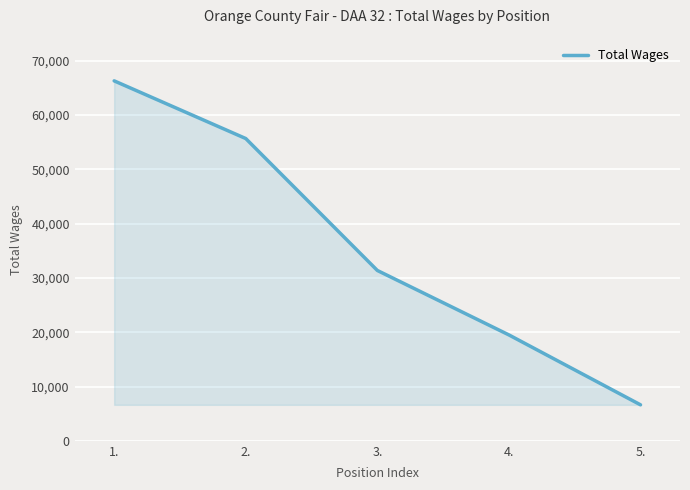

How many values are between 19502 and 55676?

3